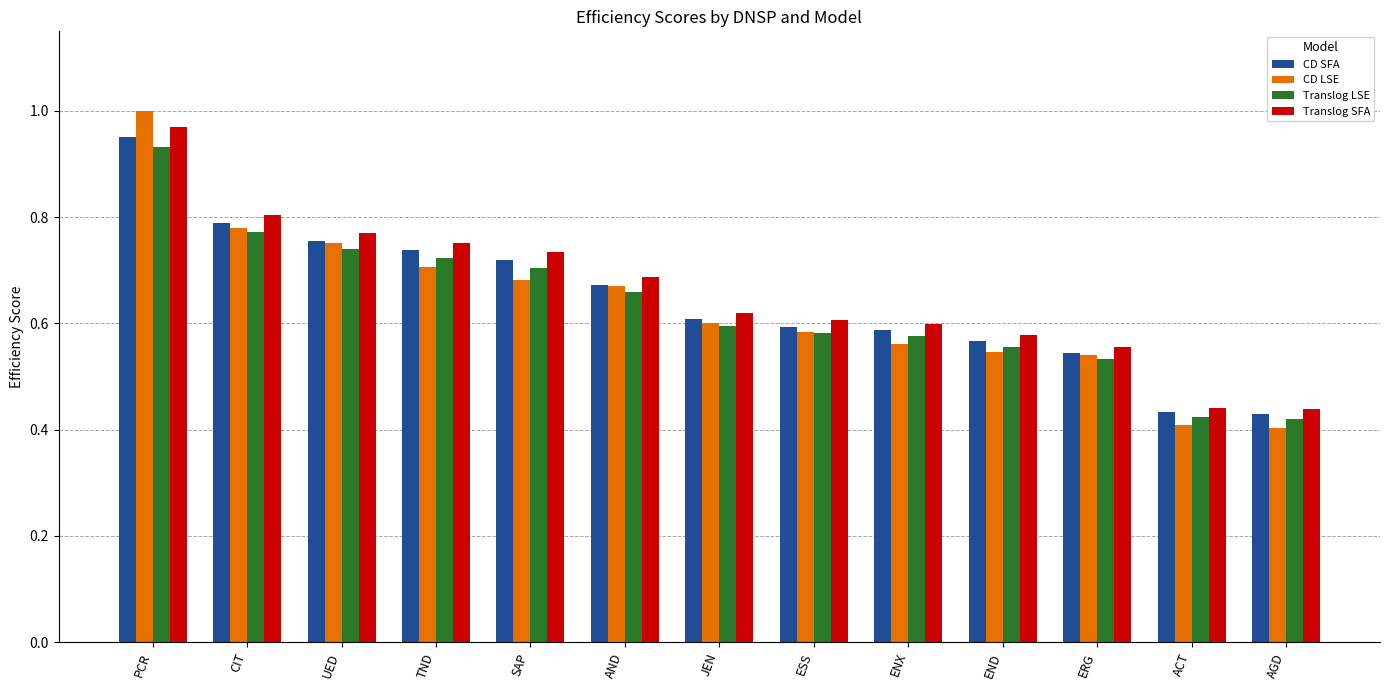

Which category has the highest value across all series?

PCR